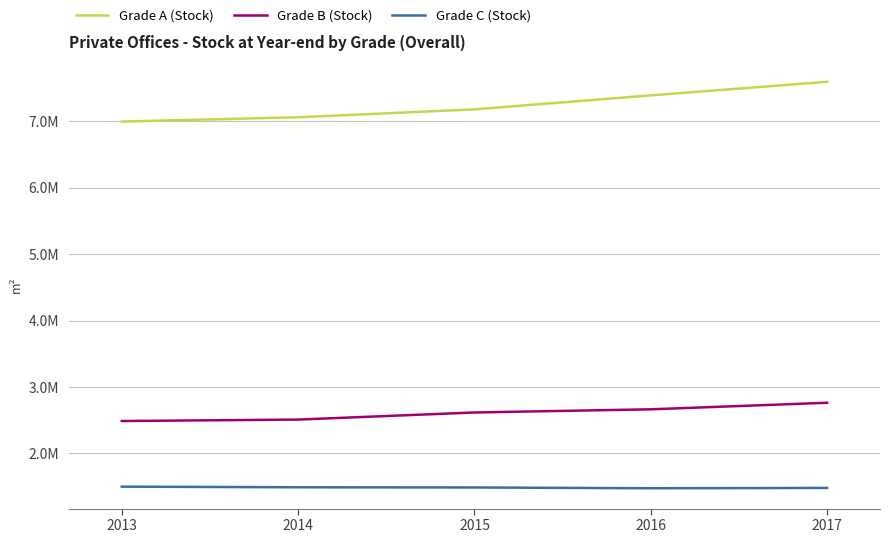

True or false: Grade C (Stock) and Grade A (Stock) intersect in this chart.

False